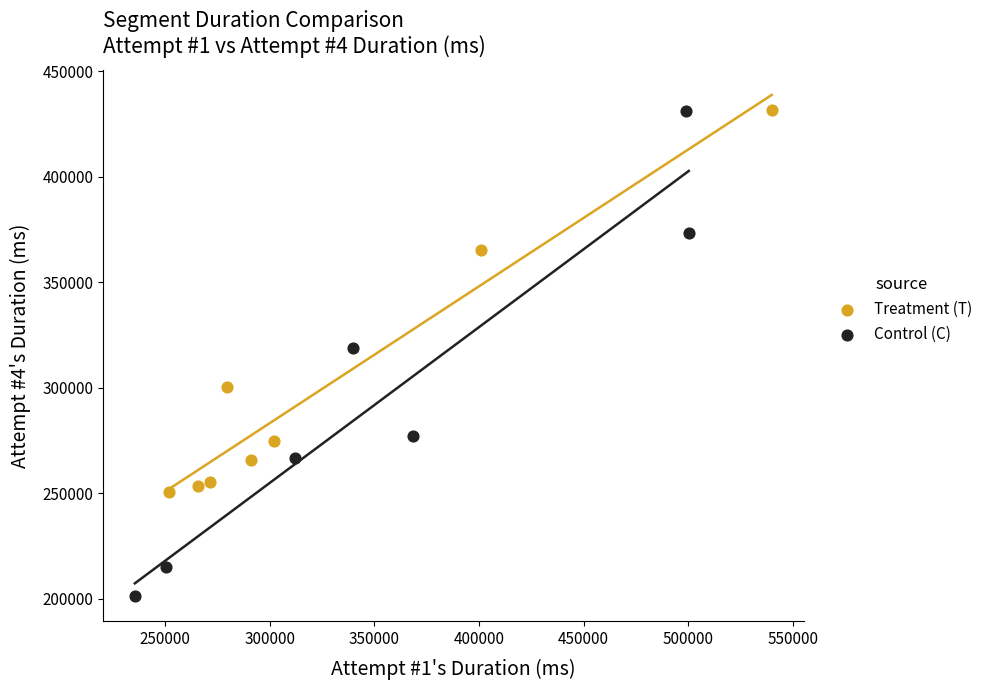

Which series contains the lowest Y value?

Control (C)